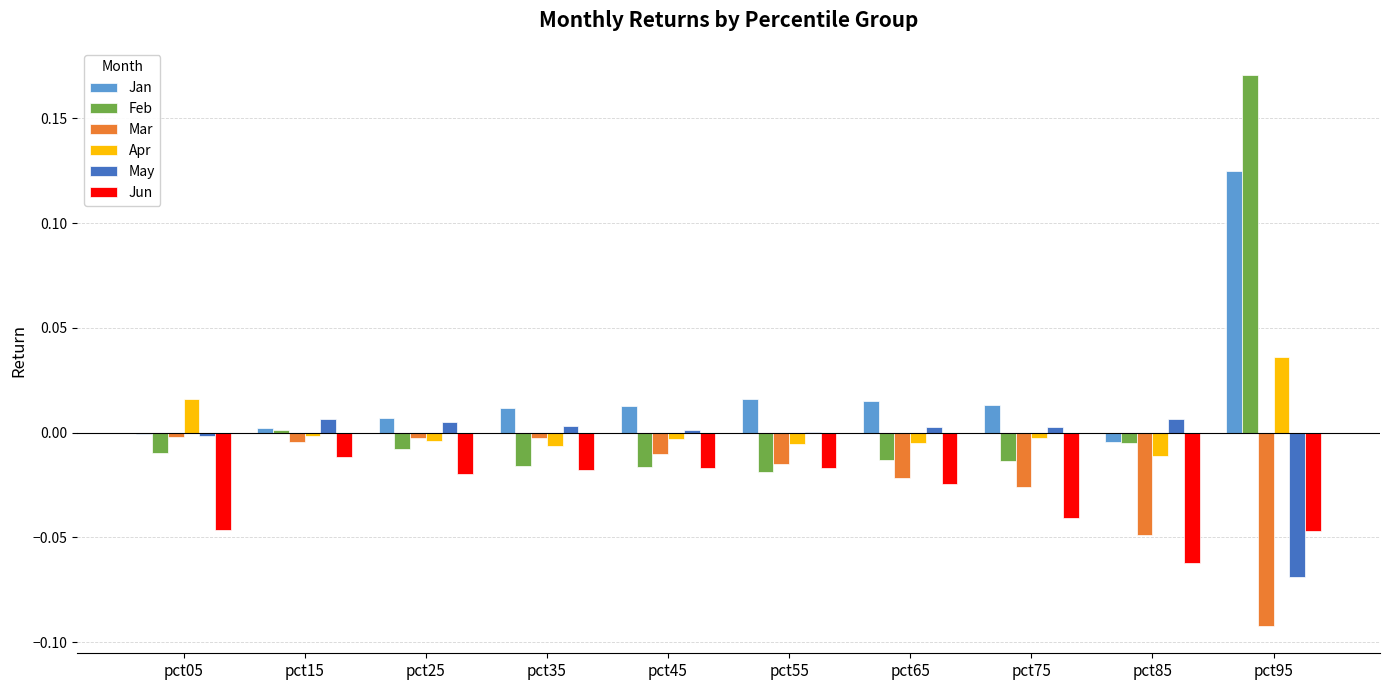

True or false: Mar has a value of -0.0 at pct75.

True